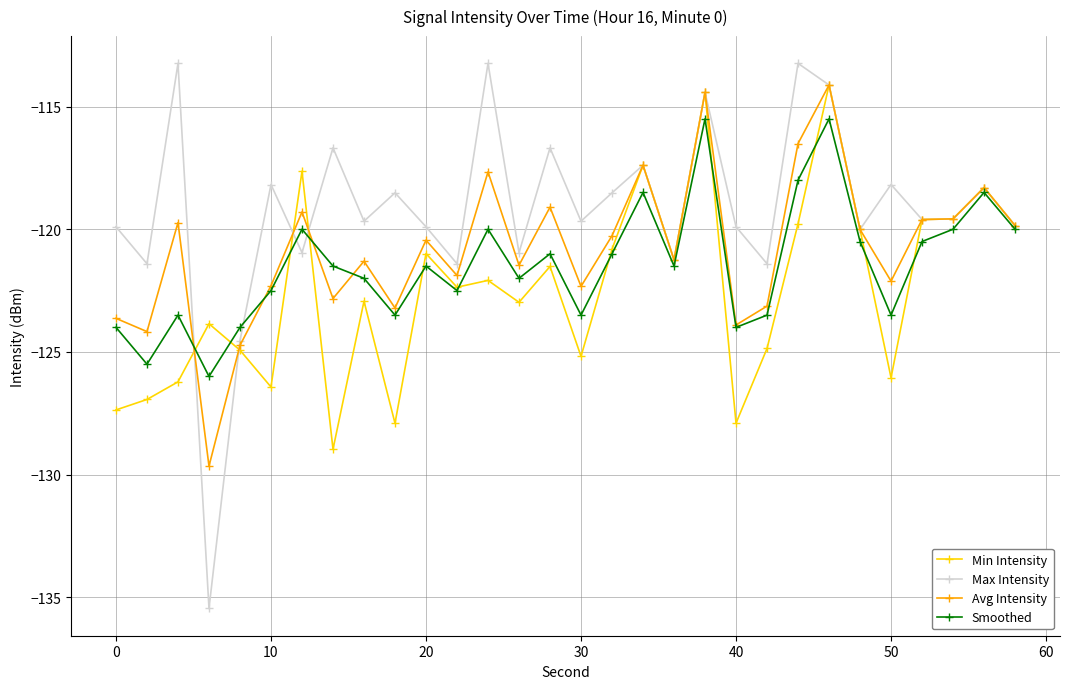

True or false: Min Intensity and Max Intensity intersect in this chart.

True